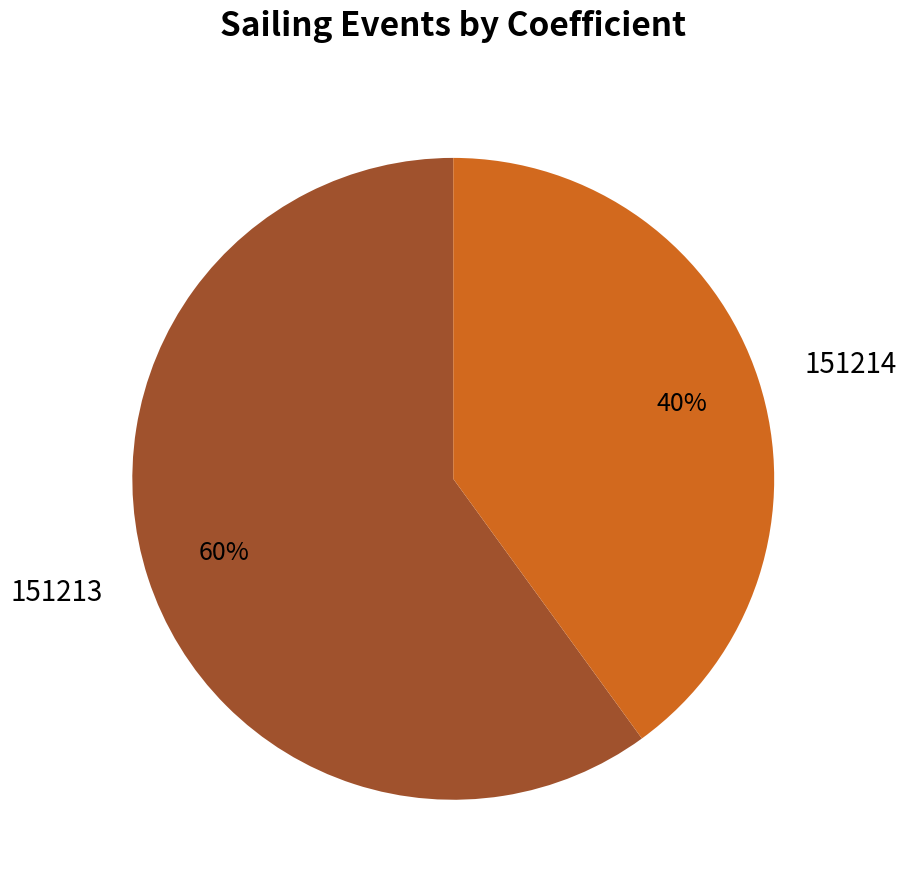

What is the ratio of the value at 151214 to the value at 151213?

0.7